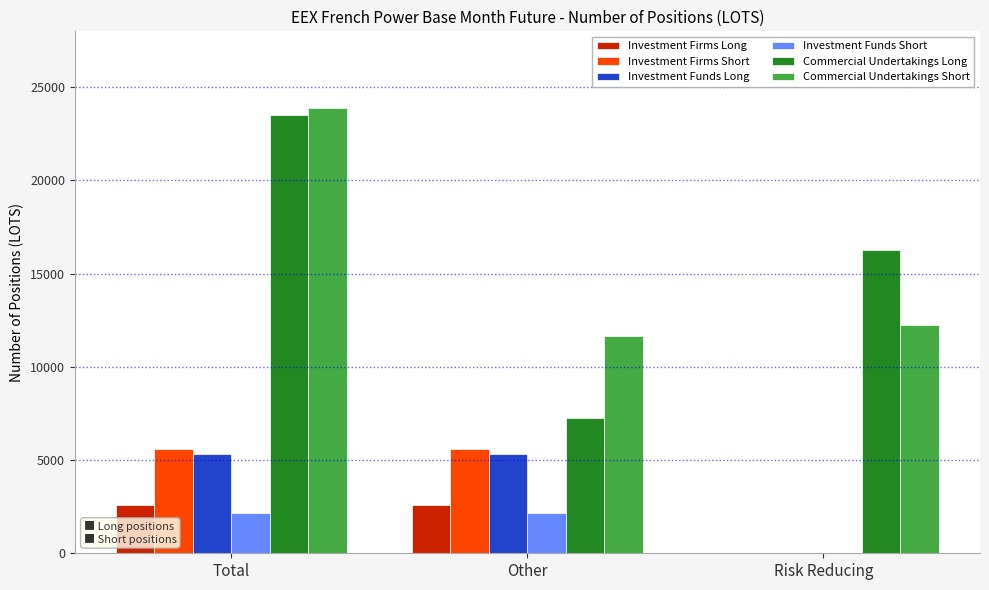

Reading right to left, extract all data points from this chart.

Investment Firms Long: Risk Reducing=0.0	Other=2608.0	Total=2608.0
Investment Firms Short: Risk Reducing=0.0	Other=5606.0	Total=5606.0
Investment Funds Long: Risk Reducing=0.0	Other=5320.0	Total=5320.0
Investment Funds Short: Risk Reducing=0.0	Other=2154.0	Total=2154.0
Commercial Undertakings Long: Risk Reducing=16295.0	Other=7239.3	Total=23534.3
Commercial Undertakings Short: Risk Reducing=12236.0	Other=11636.3	Total=23872.3